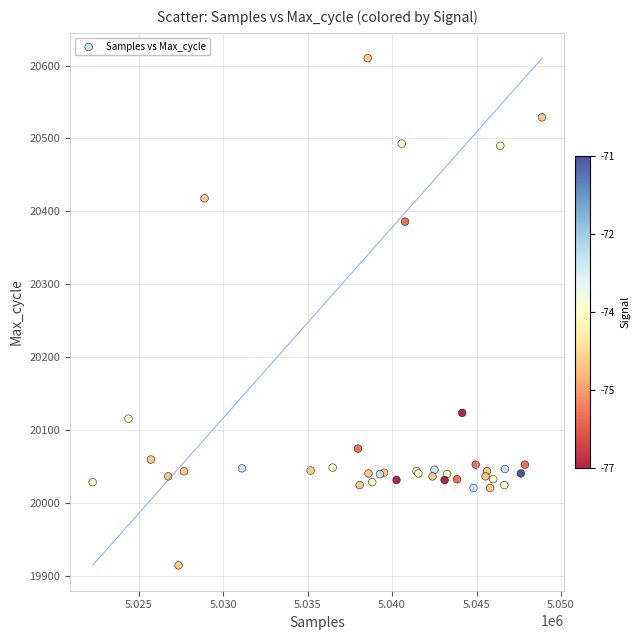

What Y value in the scatter plot is closest to 20262?

20386